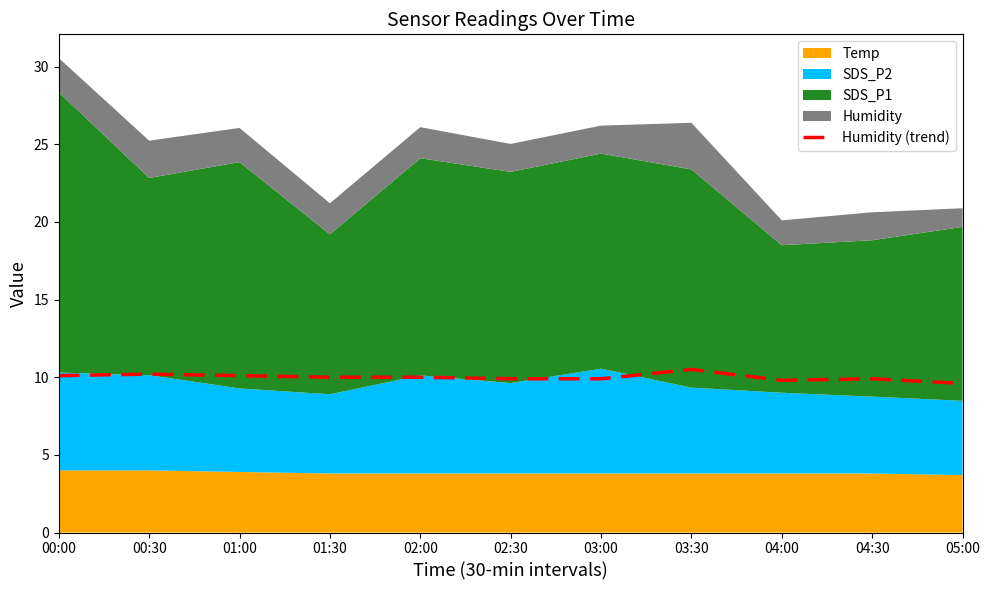

What is the change in value from 01:00 to 02:30?

-0.2